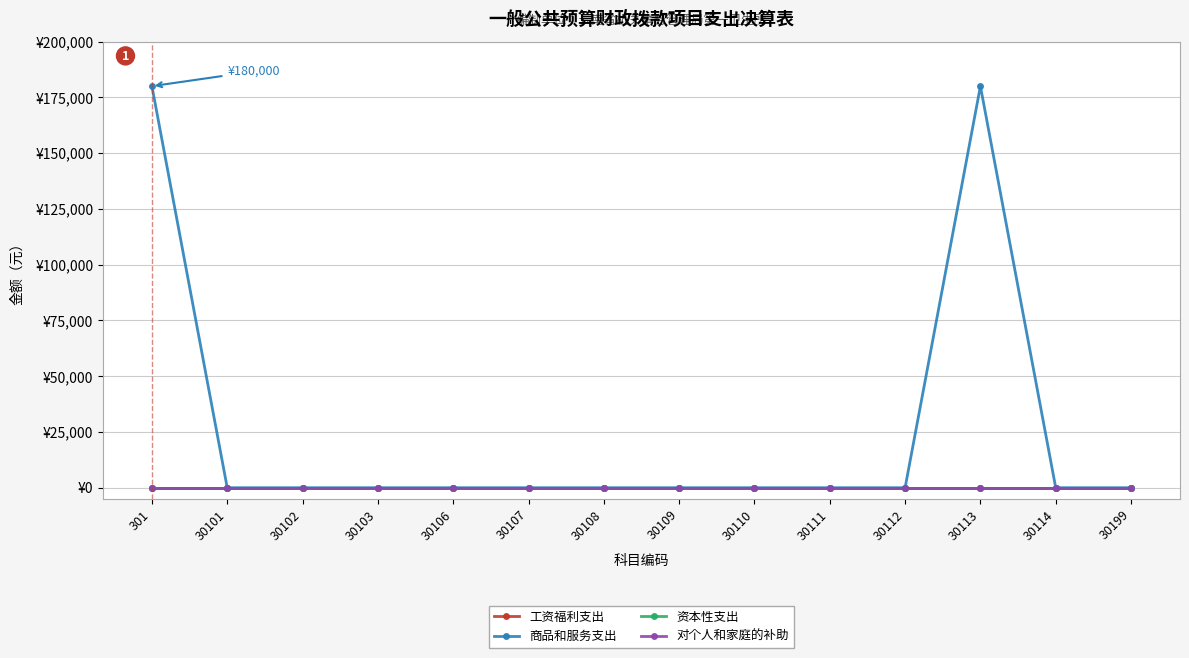

List the labels in order of 商品和服务支出 value, smallest first.

30101, 30102, 30103, 30106, 30107, 30108, 30109, 30110, 30111, 30112, 30114, 30199, 301, 30113